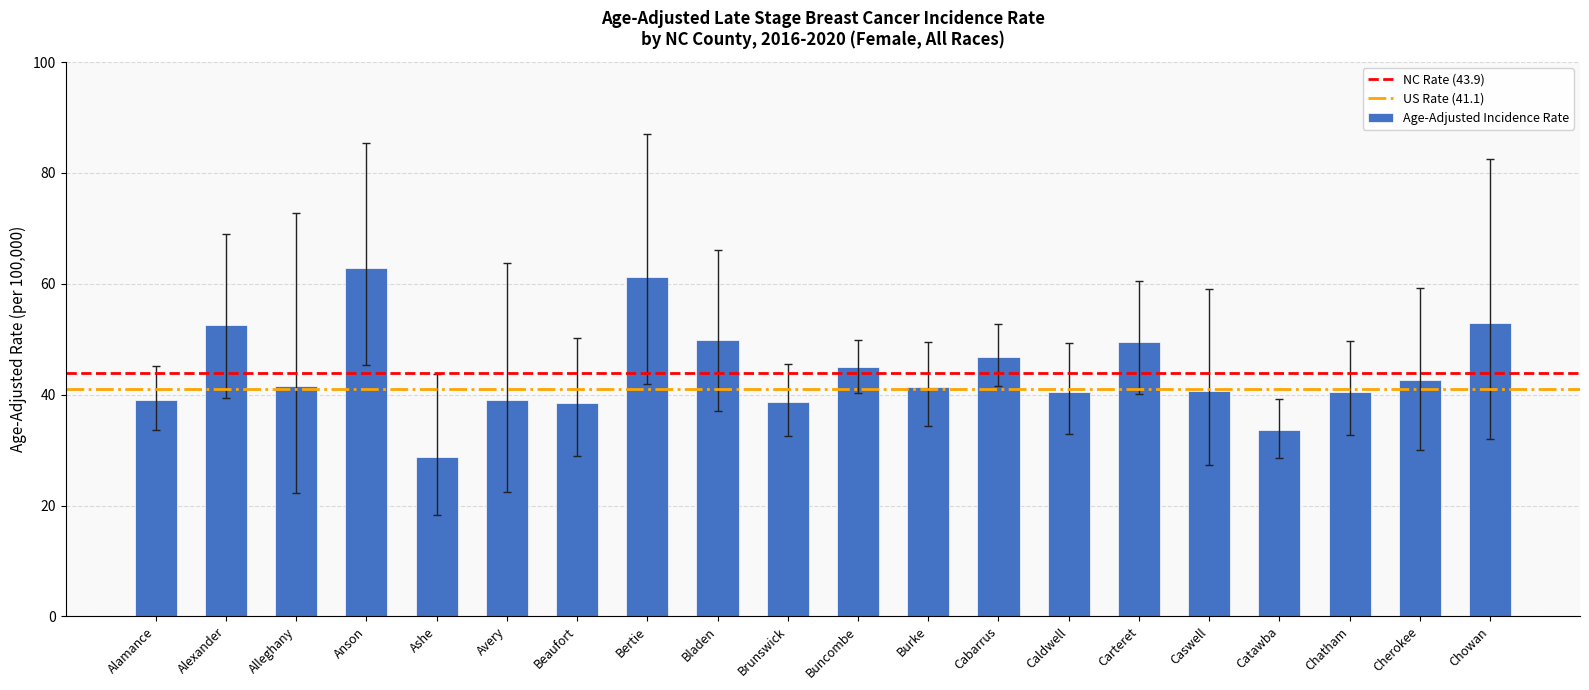

Approximately how many times larger is the value at Burke compared to Carteret?

0.8